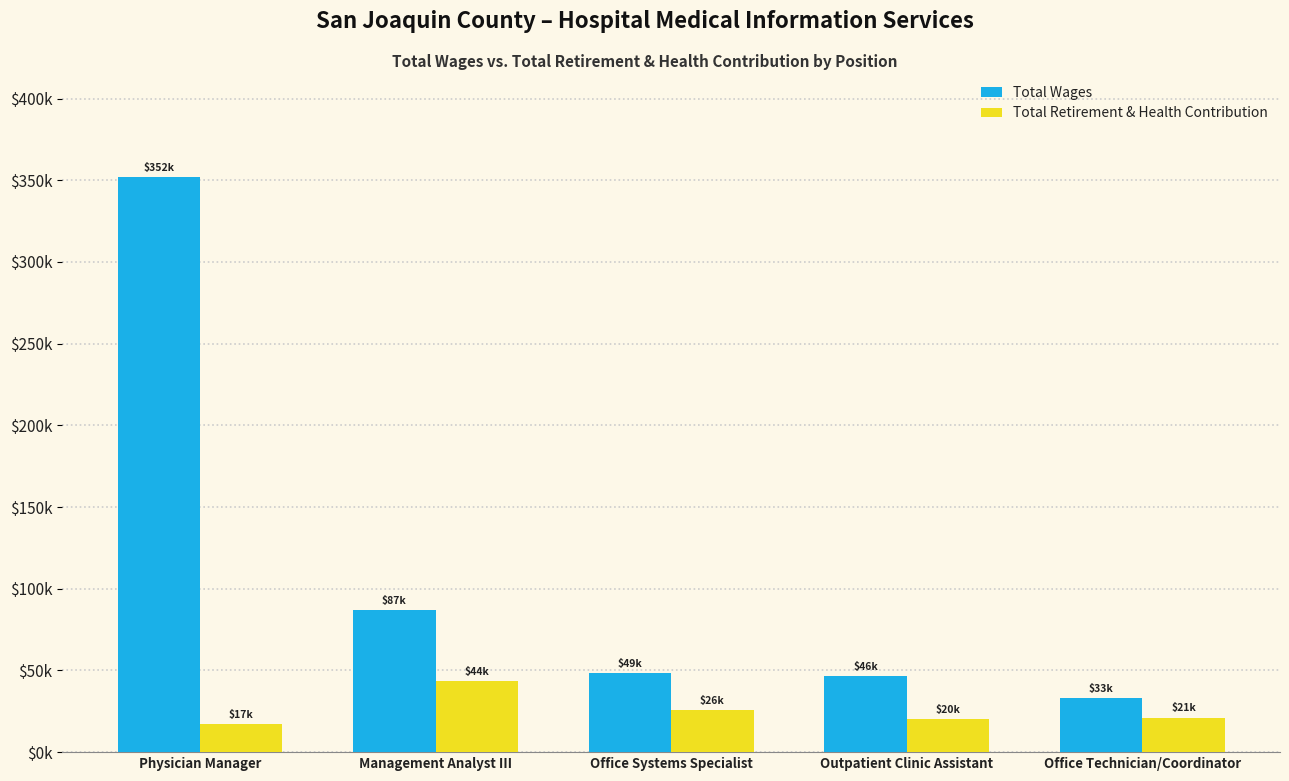

Where is Total Wages nearest to the value 192811?

Management Analyst III